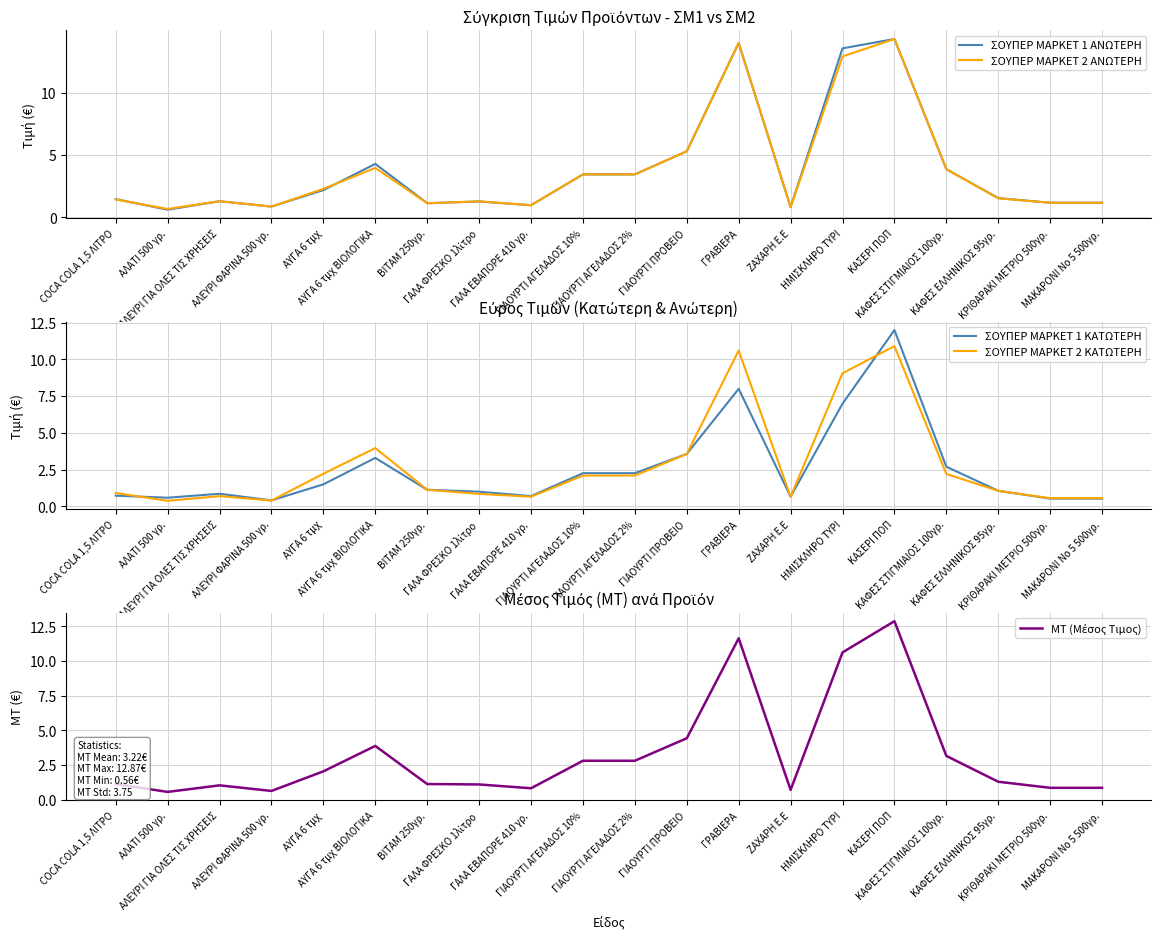

How many lines are shown in the chart?

5